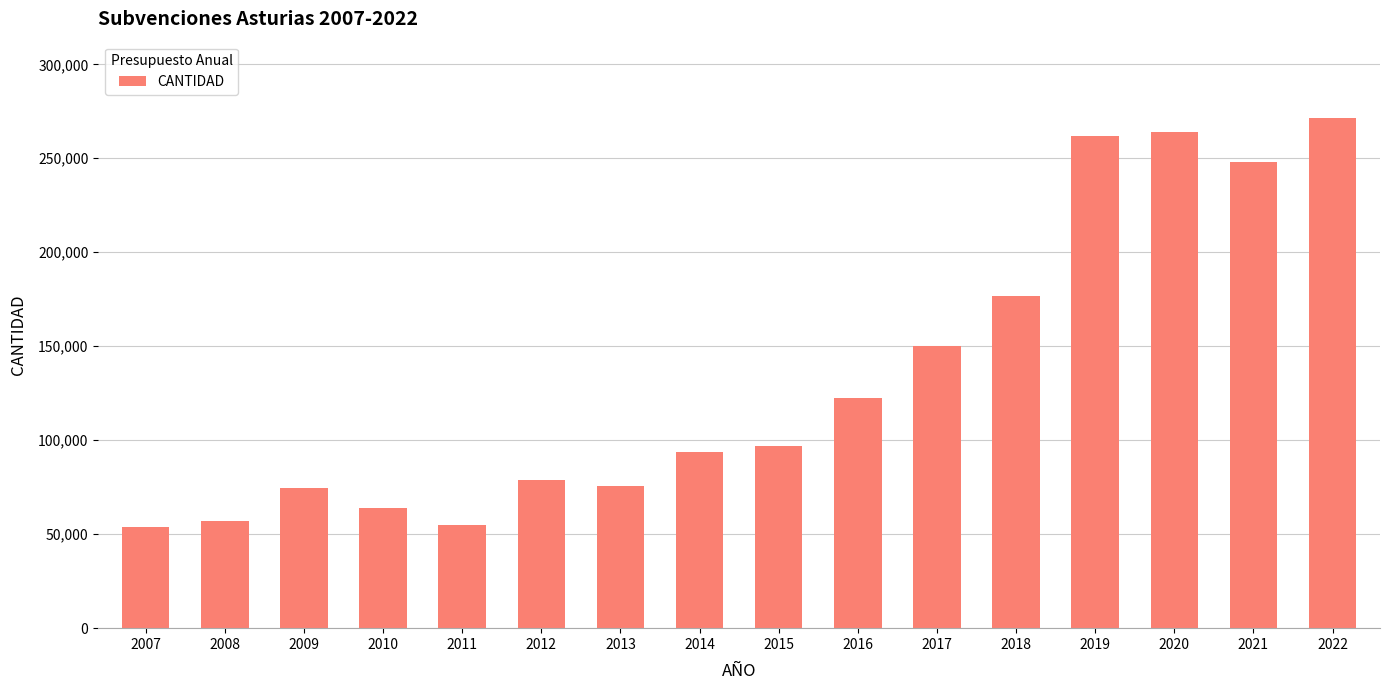

What is the difference between the second highest and second lowest values?

209284.5